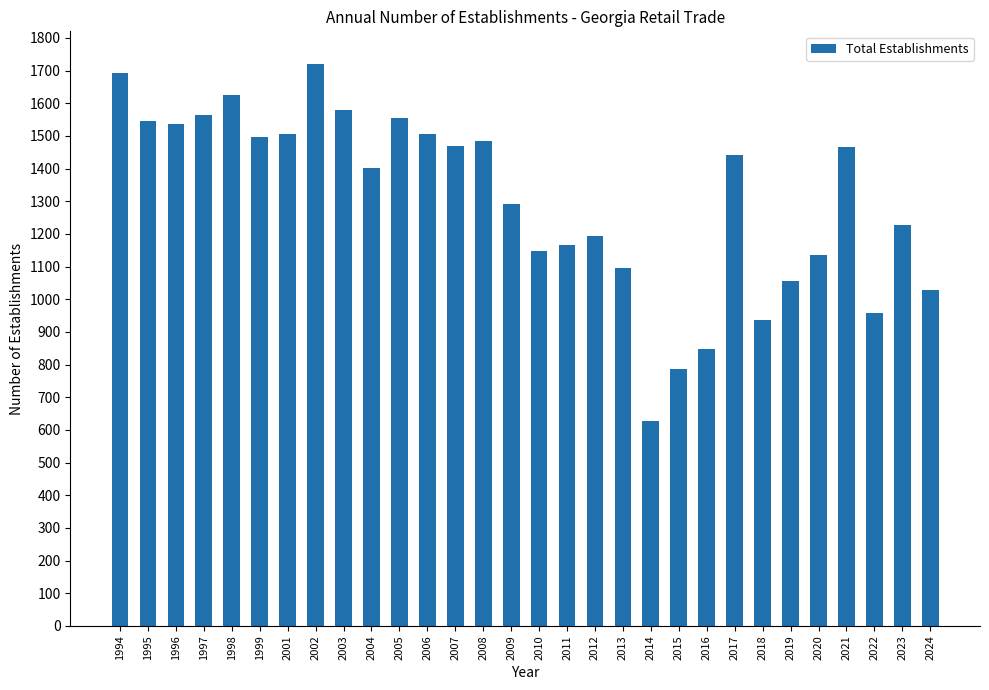

What is the value of the 30th bar from the left?

1029